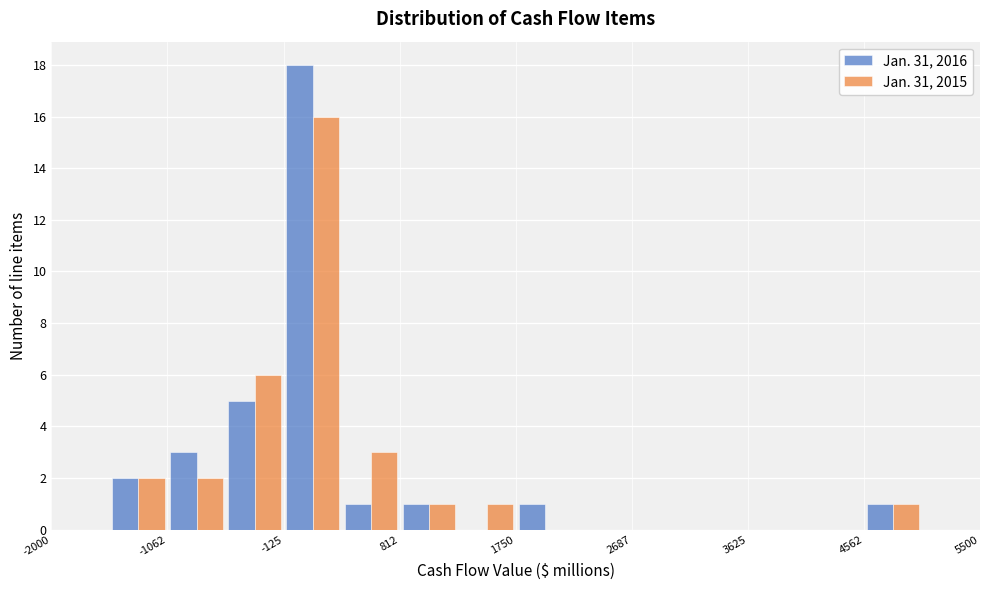

Reading left to right, list every range on the x-axis with the height of the bar of each series over it. Neither the bar edges nor the heights are printed on the chart, so give them approximately, as read against the axes.

-2000 to -1500: Jan. 31, 2016=0	Jan. 31, 2015=0
-1500 to -1100: Jan. 31, 2016=2	Jan. 31, 2015=2
-1100 to -600: Jan. 31, 2016=3	Jan. 31, 2015=2
-600 to -100: Jan. 31, 2016=5	Jan. 31, 2015=6
-100 to 300: Jan. 31, 2016=18	Jan. 31, 2015=16
300 to 800: Jan. 31, 2016=1	Jan. 31, 2015=3
800 to 1300: Jan. 31, 2016=1	Jan. 31, 2015=1
1300 to 1800: Jan. 31, 2016=0	Jan. 31, 2015=1
1800 to 2200: Jan. 31, 2016=1	Jan. 31, 2015=0
2200 to 2700: Jan. 31, 2016=0	Jan. 31, 2015=0
2700 to 3200: Jan. 31, 2016=0	Jan. 31, 2015=0
3200 to 3600: Jan. 31, 2016=0	Jan. 31, 2015=0
3600 to 4100: Jan. 31, 2016=0	Jan. 31, 2015=0
4100 to 4600: Jan. 31, 2016=0	Jan. 31, 2015=0
4600 to 5000: Jan. 31, 2016=1	Jan. 31, 2015=1
5000 to 5500: Jan. 31, 2016=0	Jan. 31, 2015=0